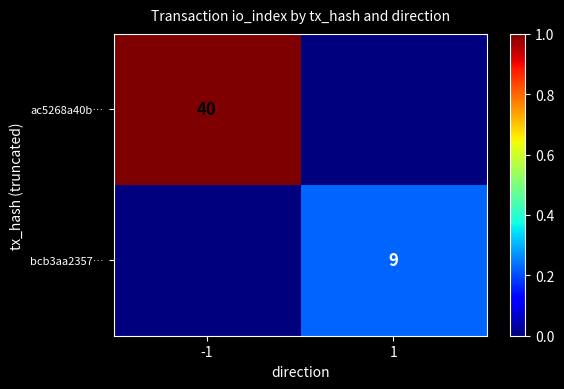

Is it true that ac5268a40b… equals 40 at -1?

True